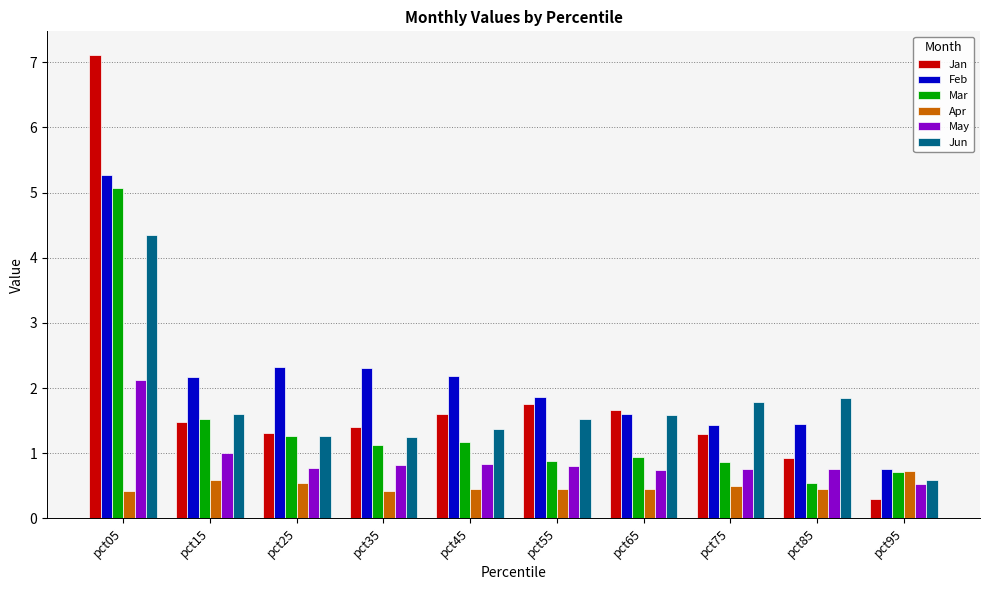

How many bars are there in each group?

6